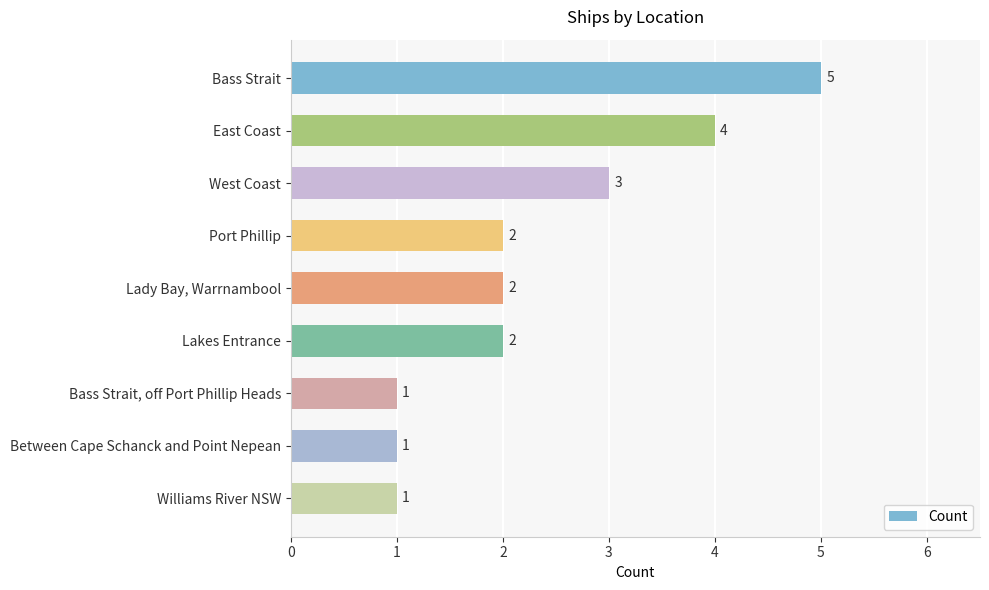

How many bars are there in total?

9